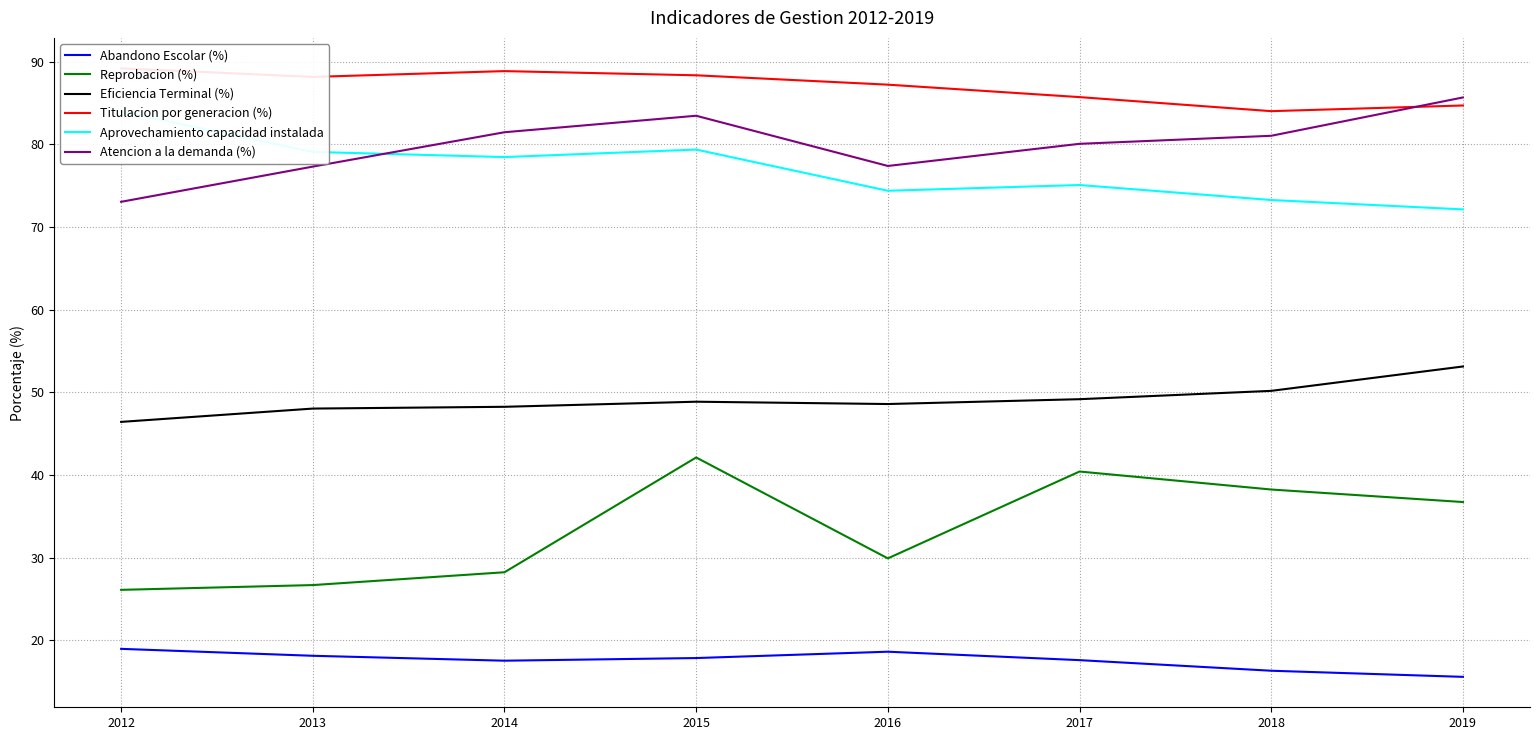

True or false: Aprovechamiento capacidad instalada and Reprobacion (%) cross at least once.

False